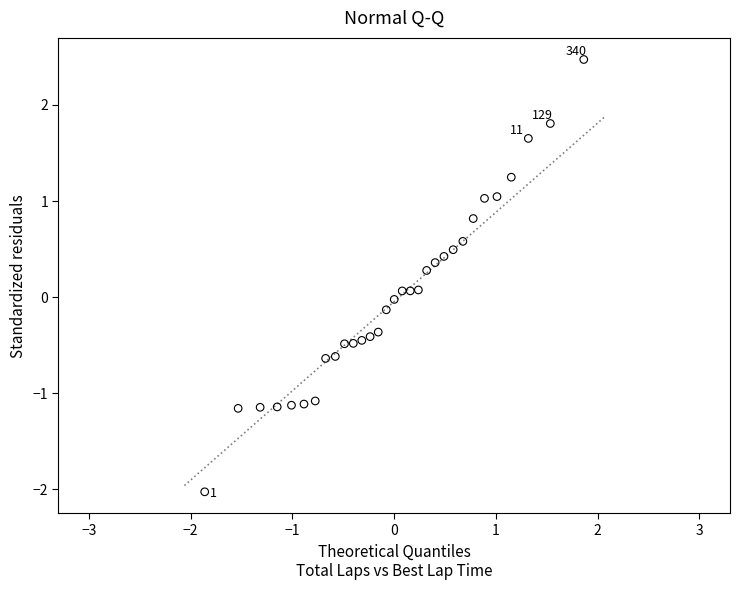

What is the range of X values (max minus min)?

3.7